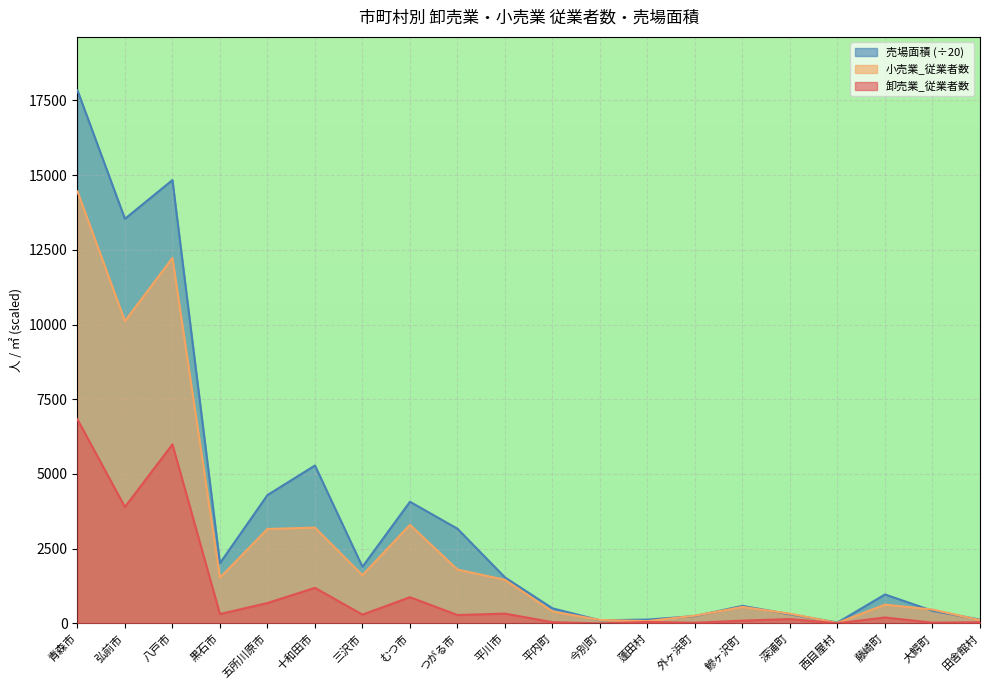

What is the label of the 2nd point from the right?

大鰐町